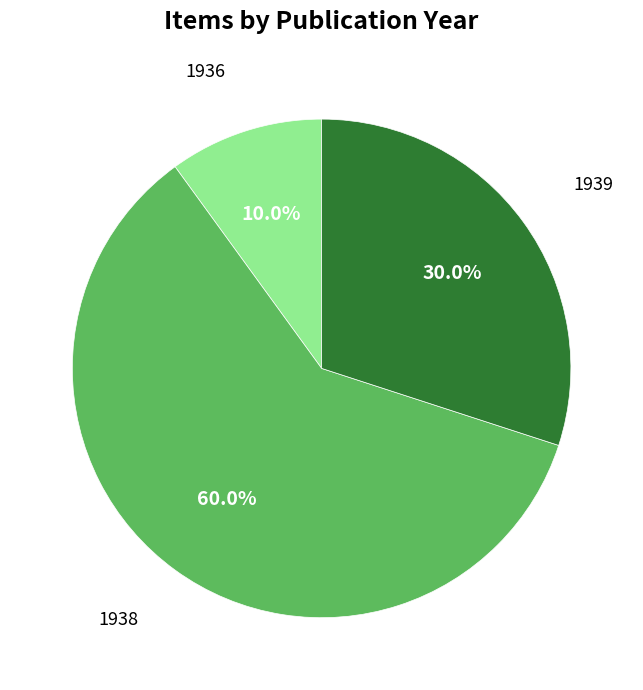

Is there any slice that represents more than half of the pie?

Yes